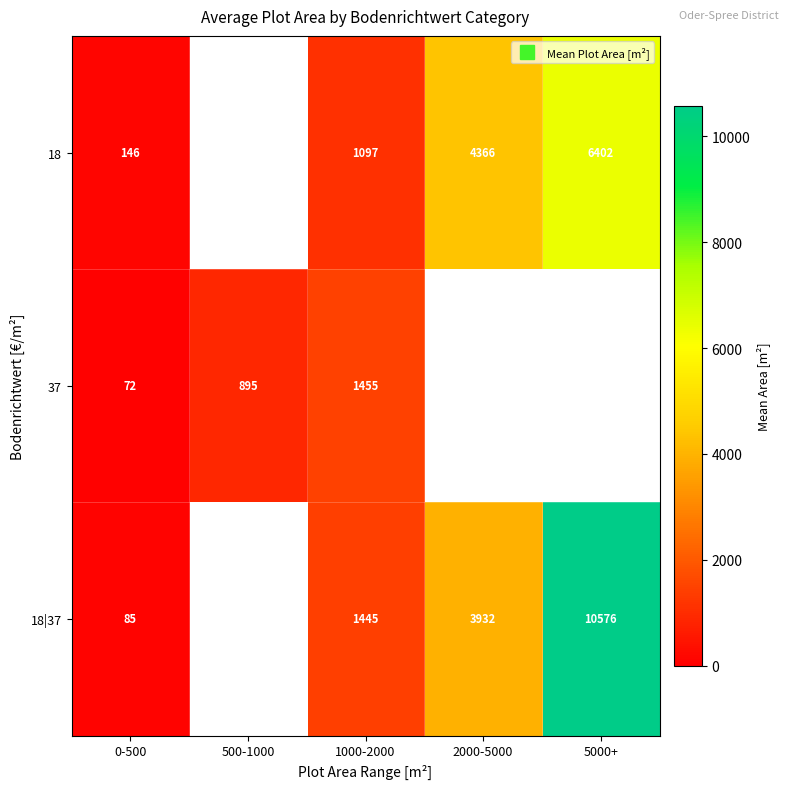

How many series are shown in this chart?

3